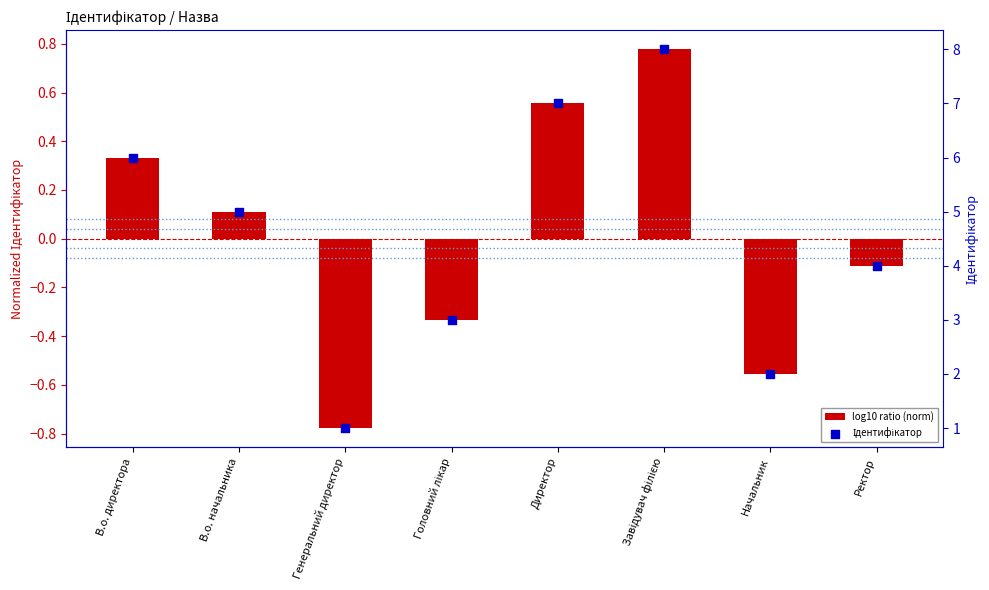

What are all the series names shown in the legend?

log10 ratio (norm), Ідентифікатор